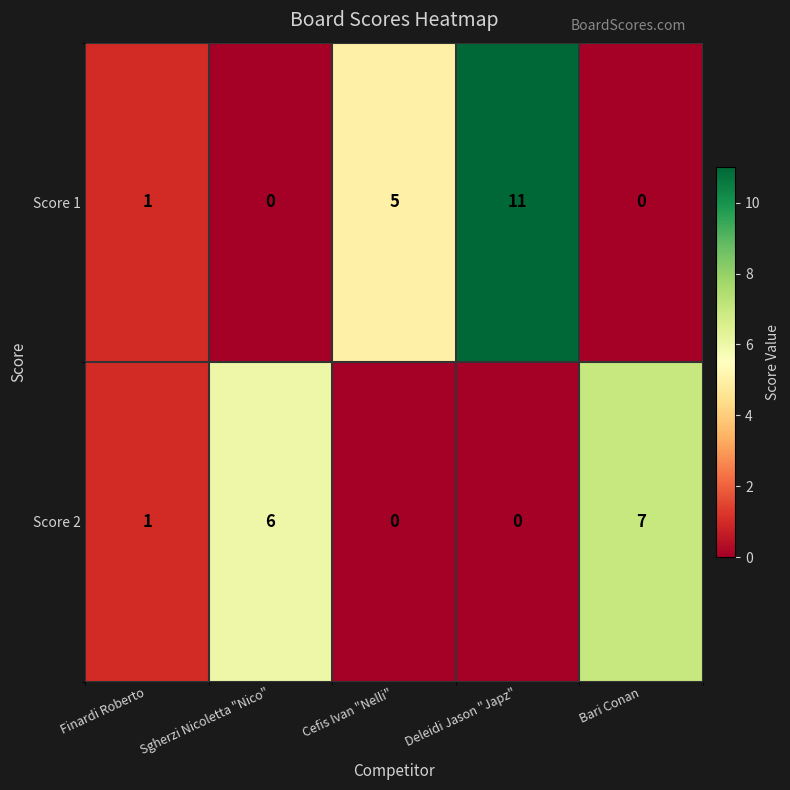

What is the sum of the Score 2 values at Cefis Ivan "Nelli" and Sgherzi Nicoletta "Nico"?

6